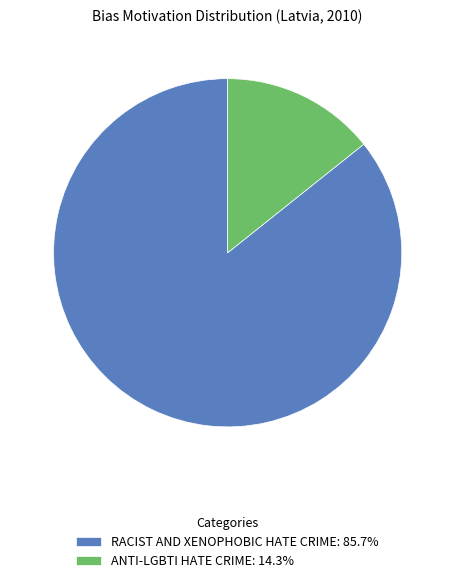

Is the sum of ANTI-LGBTI HATE CRIME: 14.3% and RACIST AND XENOPHOBIC HATE CRIME: 85.7% greater than half?

Yes